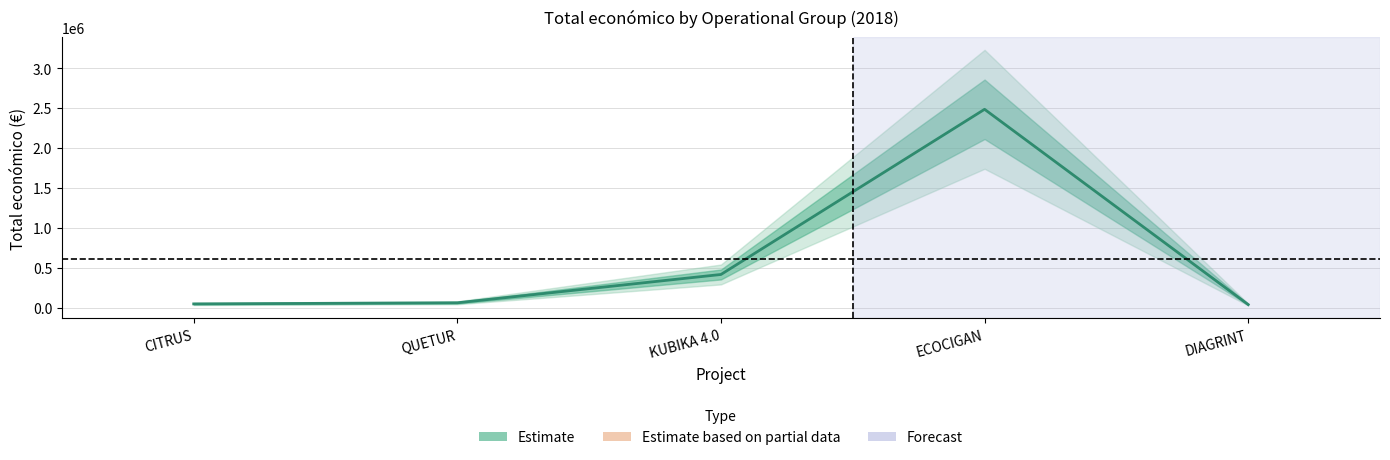

Which label corresponds to the largest value in the chart?

ECOCIGAN